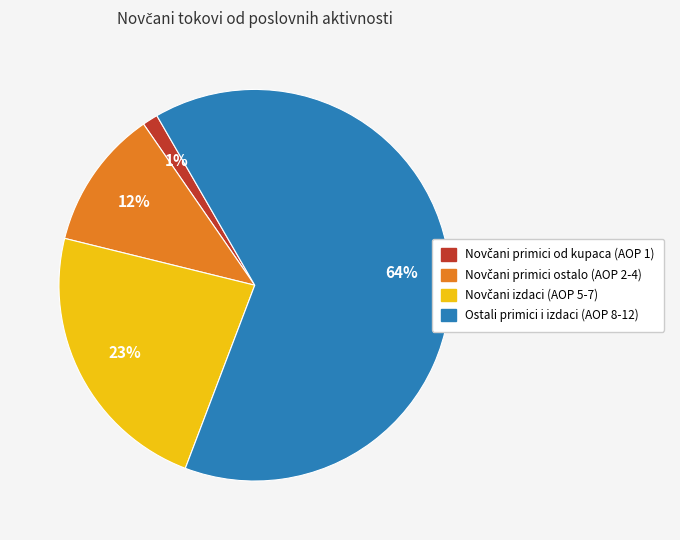

To the nearest percent, what is the average slice percentage?

25%